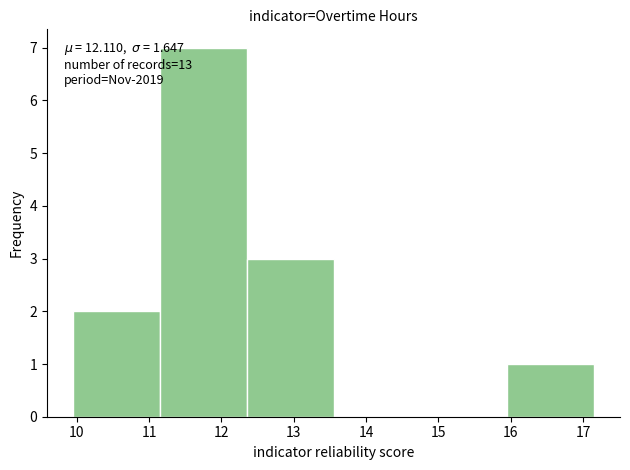

Over which range of the x-axis is the bar tallest?

11.15 to 12.35